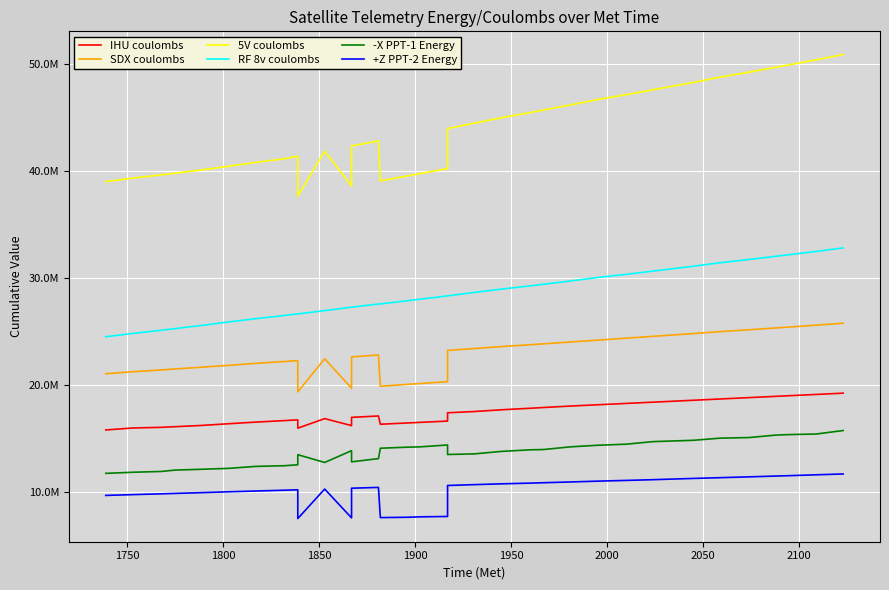

True or false: RF 8v coulombs and SDX coulombs cross at least once.

False